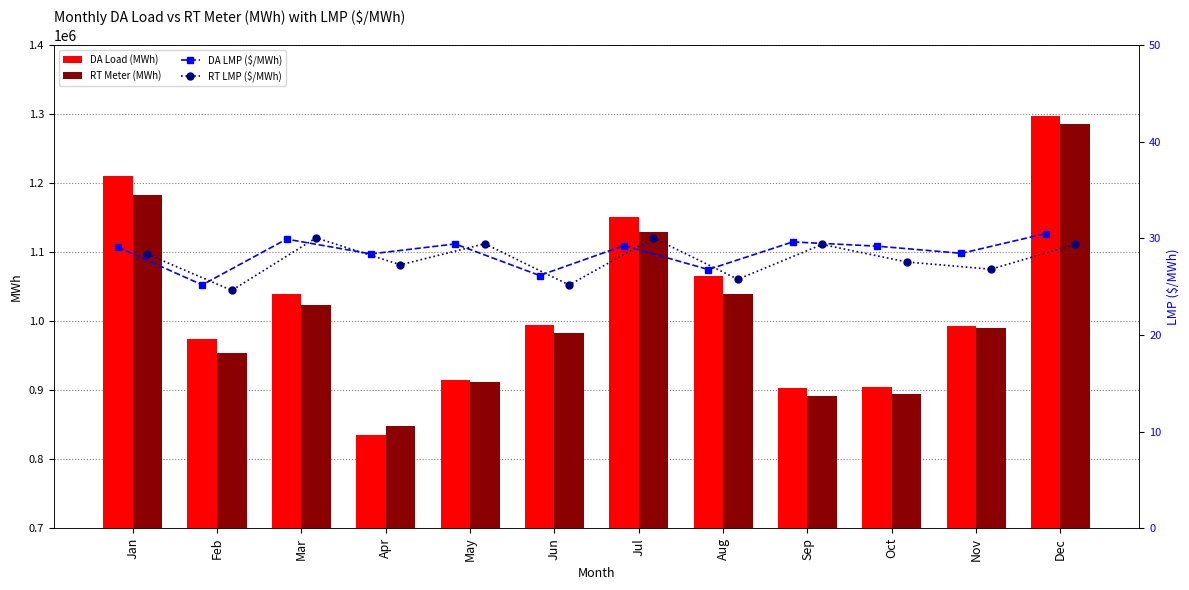

Which has a higher value, Jan or Sep?

Jan